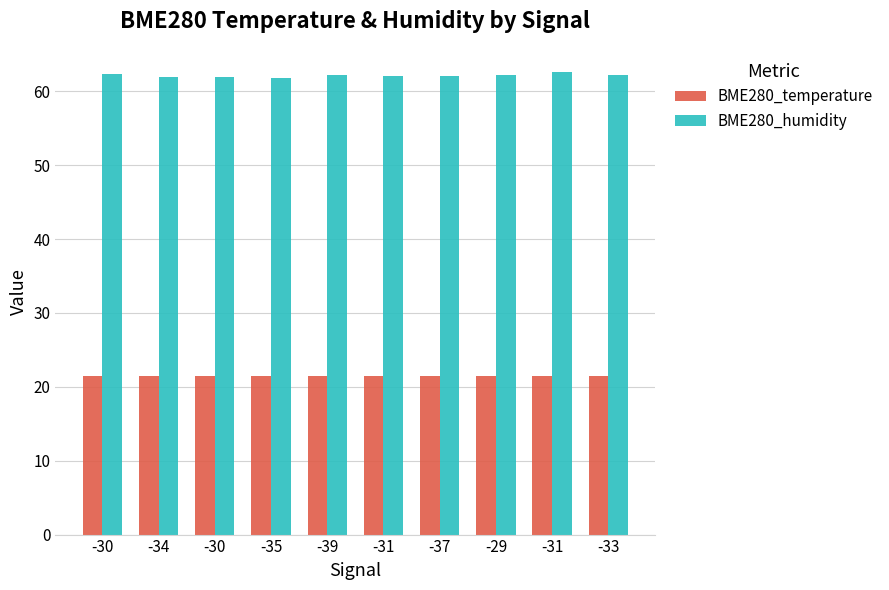

At which label is BME280_humidity closest to 62?

-30